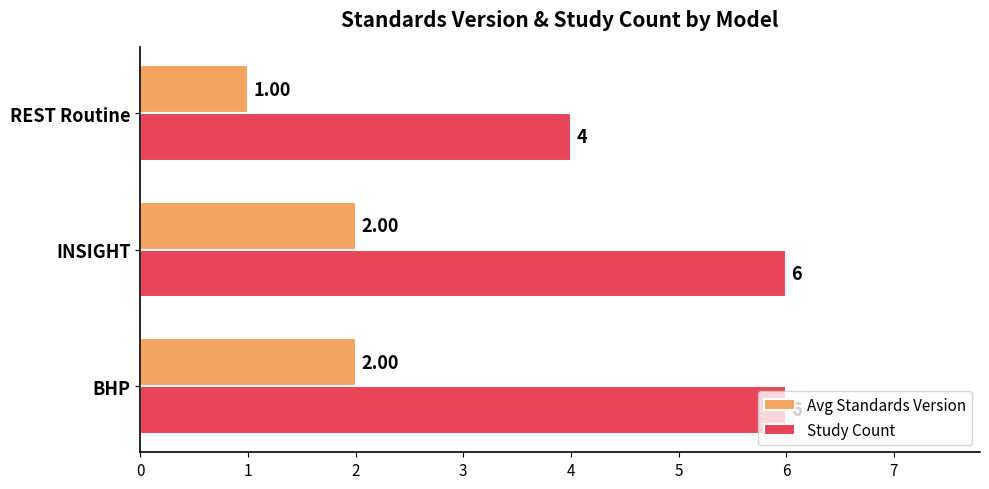

What is the spread (max minus min) of values at INSIGHT?

4